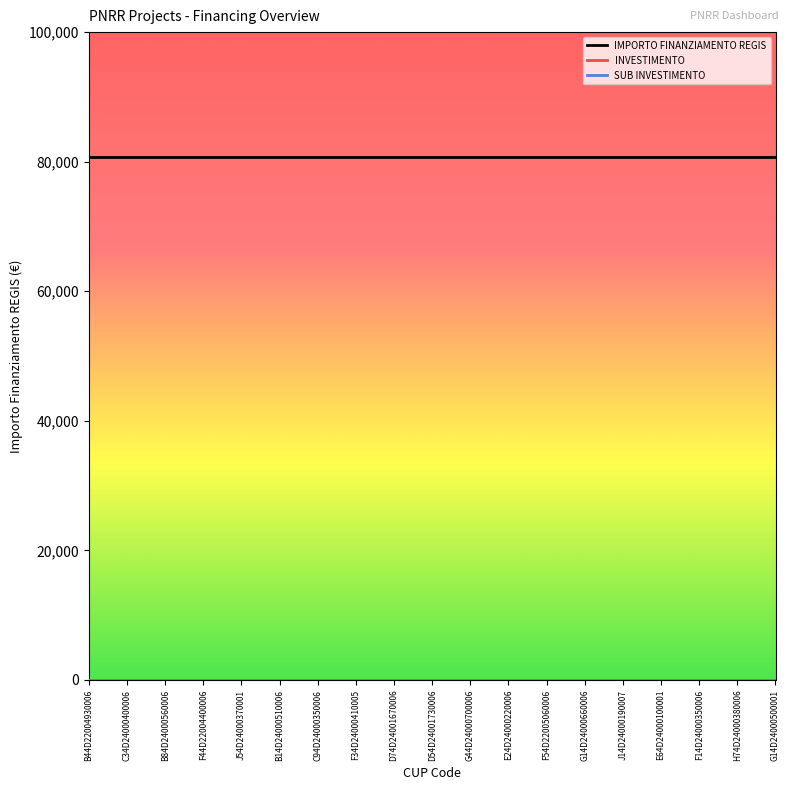

Does the chart display data point markers on the line(s)?

No